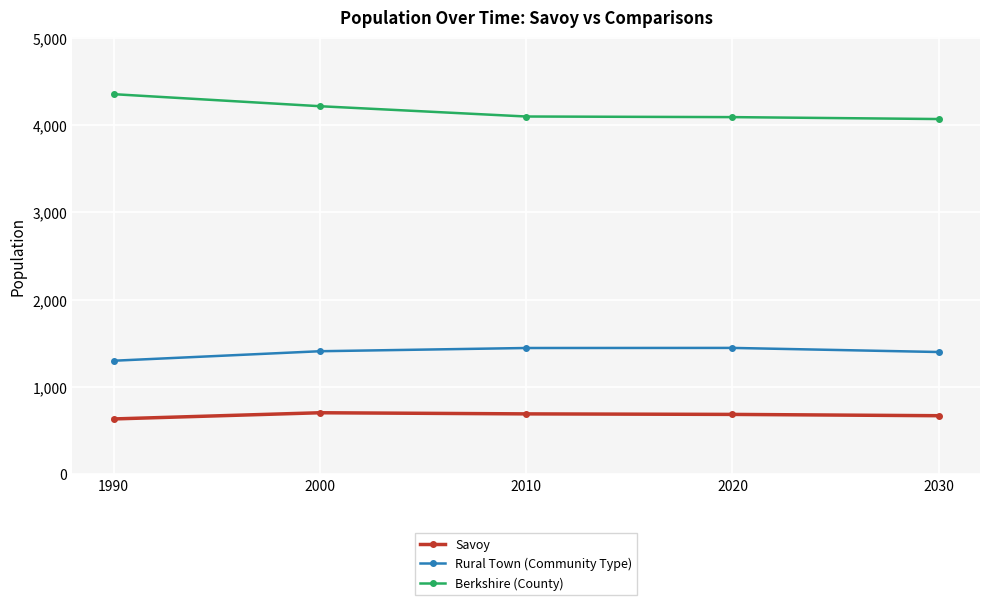

What is the average value of the Savoy series?

678